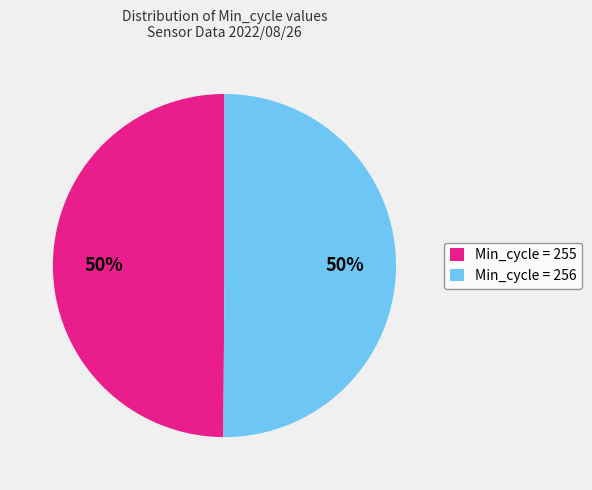

To the nearest percent, what is the combined percentage of Min_cycle = 255 and Min_cycle = 256?

100%